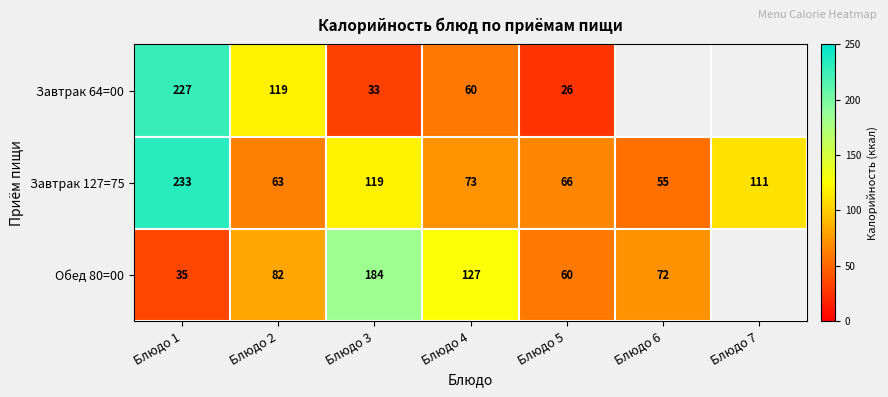

Count the number of data series in this chart.

3